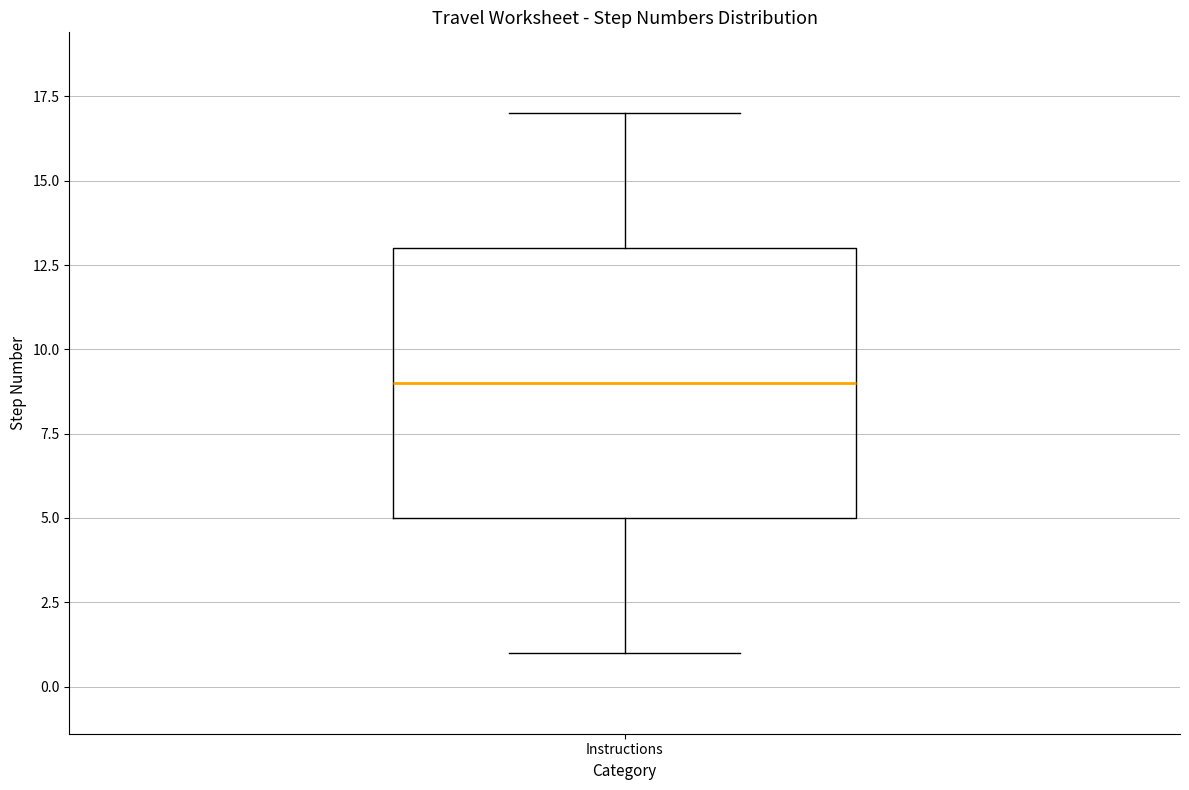

Read this box plot against the y-axis: the position of the median line, the range covered by the box, and the ends of both whiskers. The values are not printed on the chart, so give them approximately, as read against the axis.

median 9, box 5 to 13, whiskers 1 to 17